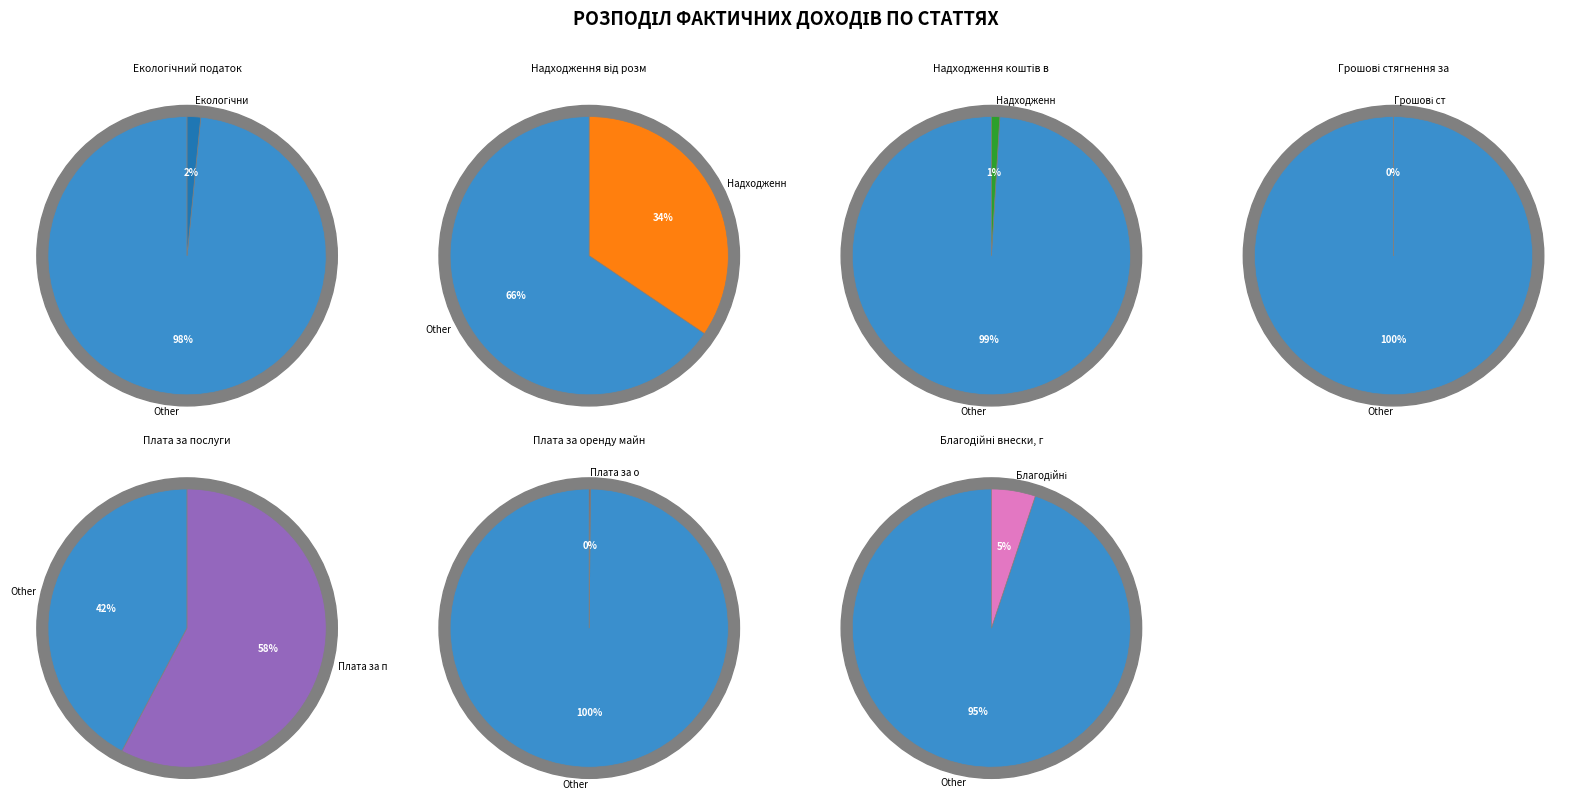

Which has a higher value, Грошові стягнення за шкоду or Плата за послуги?

Плата за послуги